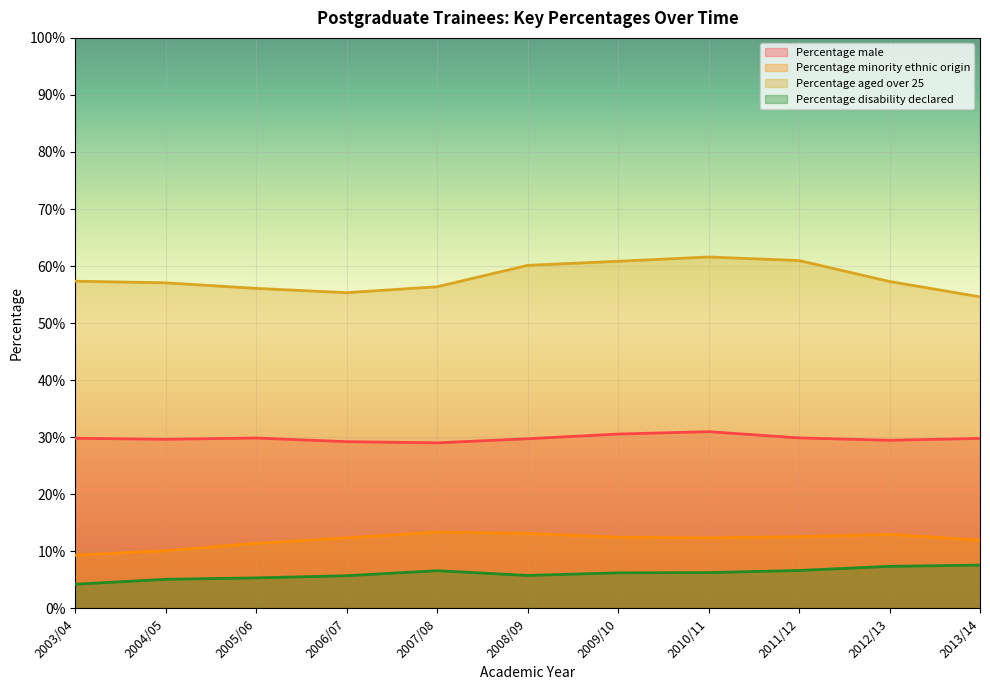

Rank the categories by Percentage minority ethnic origin value from lowest to highest.

2003/04, 2004/05, 2005/06, 2013/14, 2006/07, 2010/11, 2009/10, 2011/12, 2012/13, 2008/09, 2007/08